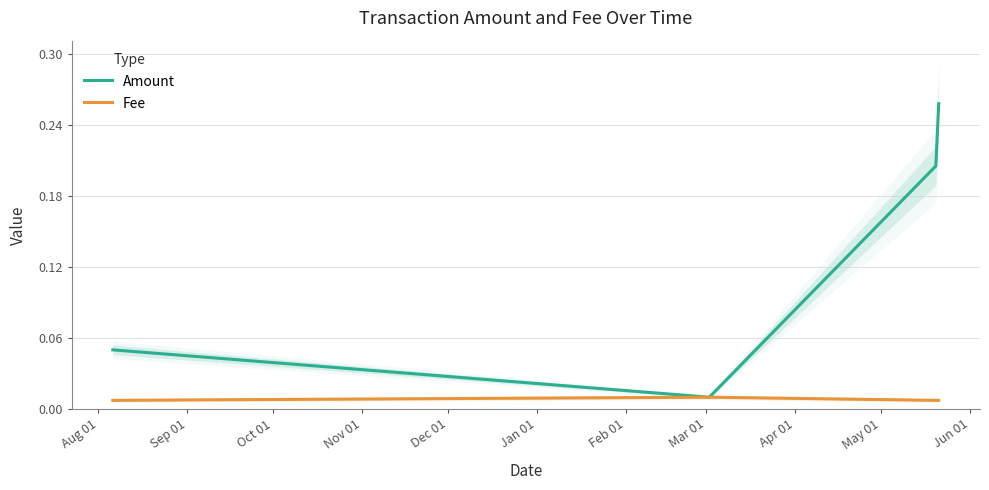

True or false: Amount and Fee cross at least once.

False